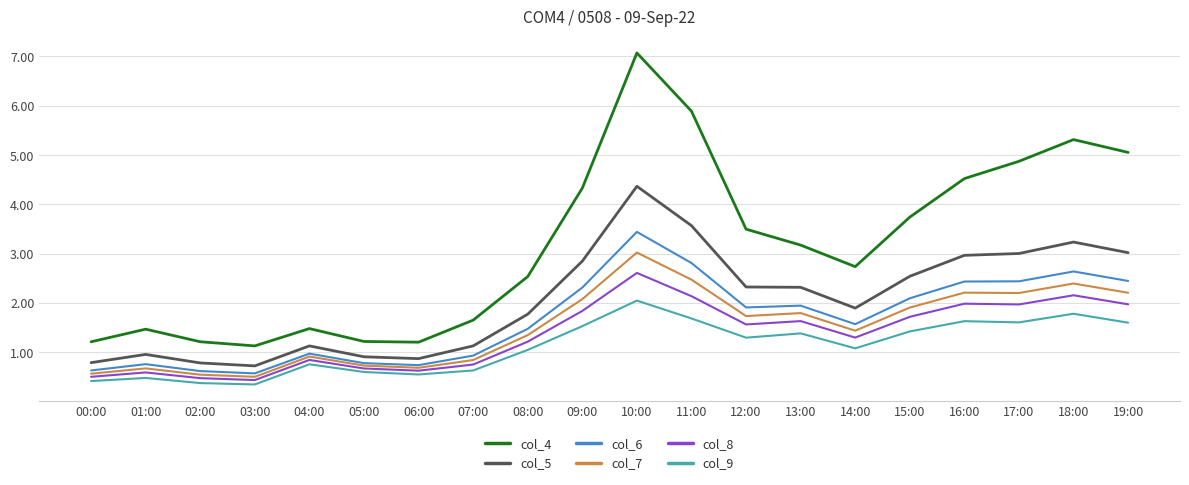

Count the number of categories in the chart.

20